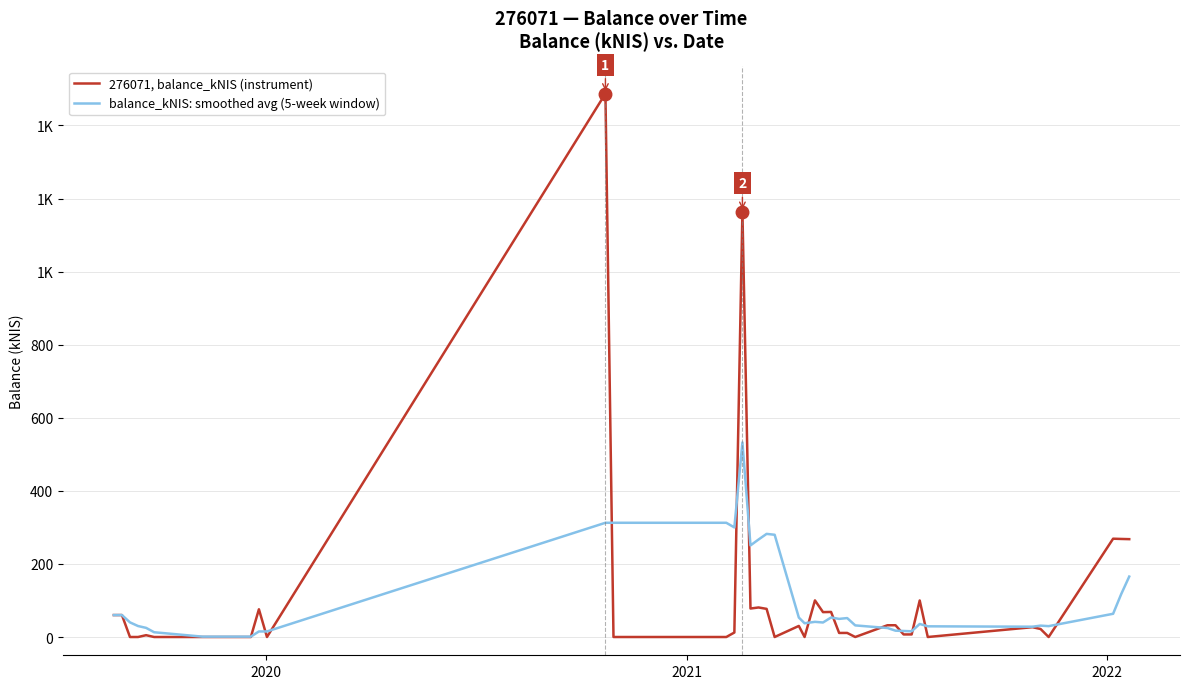

What is the difference between the maximum and minimum values in the balance_kNIS: smoothed avg (5-week window) series?

531.5